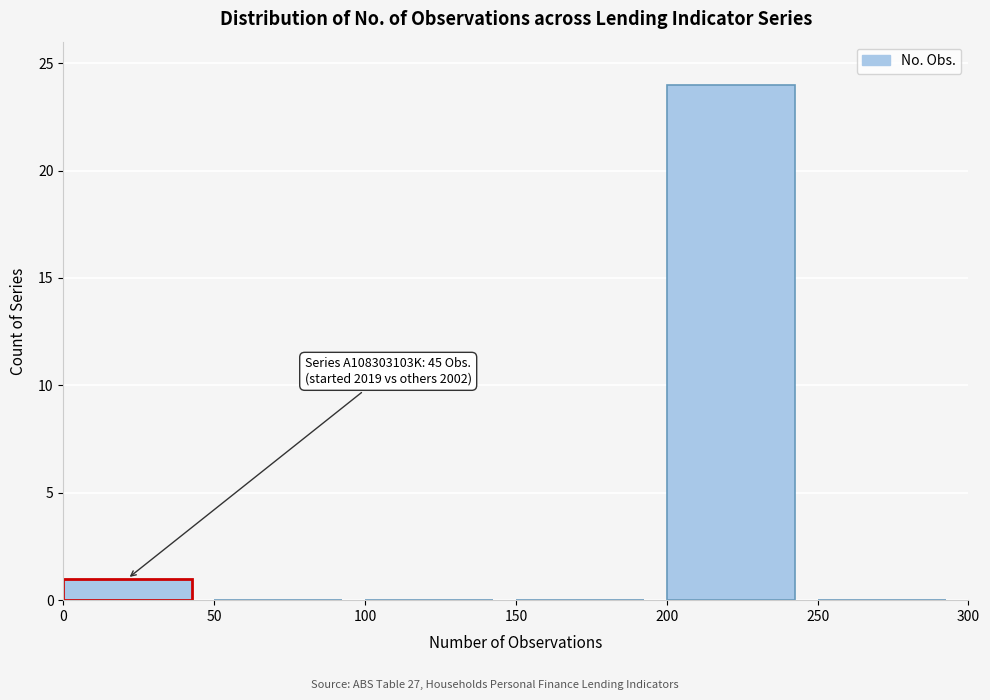

Which range on the x-axis has the tallest bar?

200 to 250